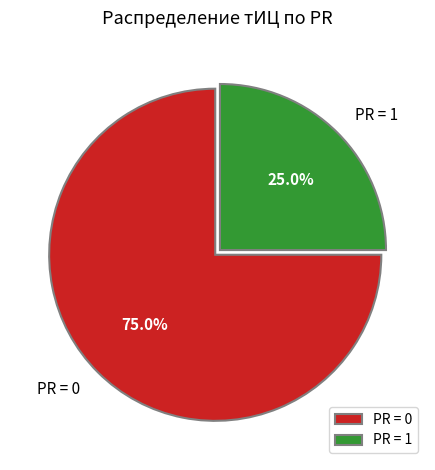

To the nearest percent, what is the difference between the largest and smallest slice percentages?

50%